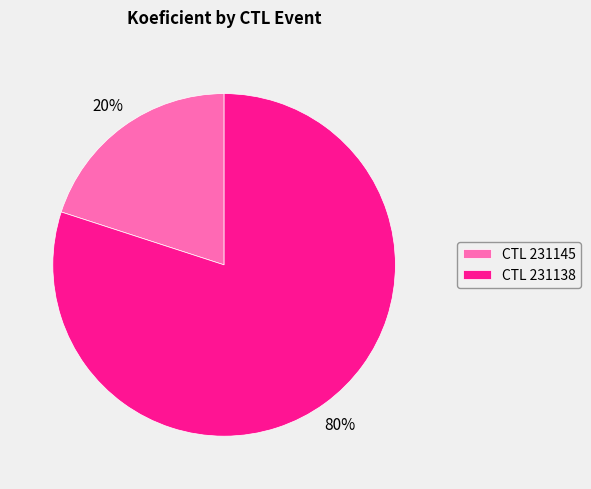

What is the smallest slice in the pie chart?

CTL 231145